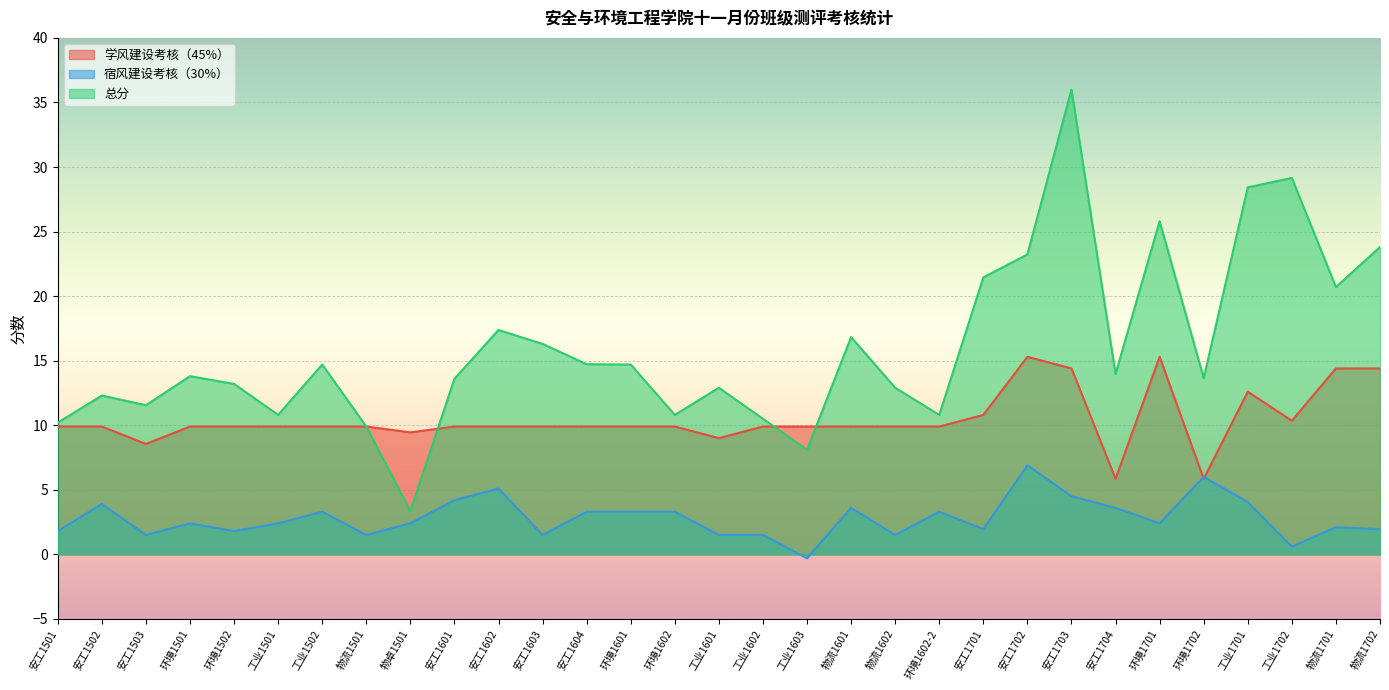

The value of 学风建设考核（45%） at 物流1701 is 22.4. True or false?

False